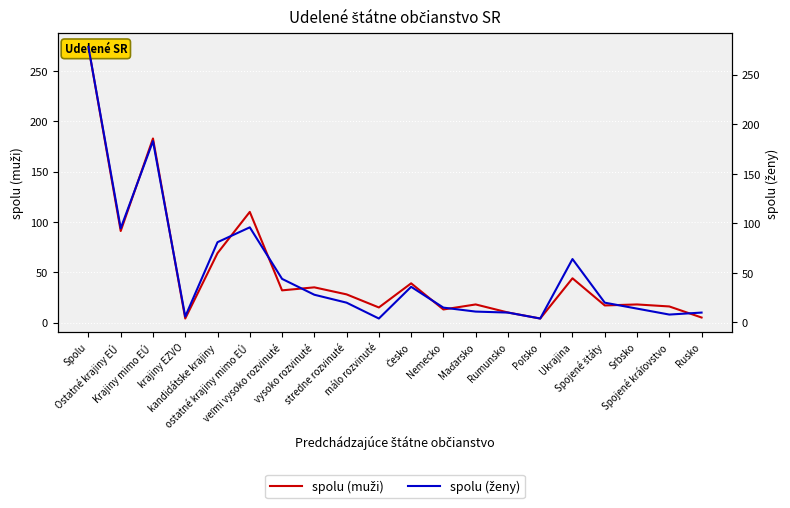

Rank the series by their maximum value, from highest to lowest.

spolu (ženy), spolu (muži)